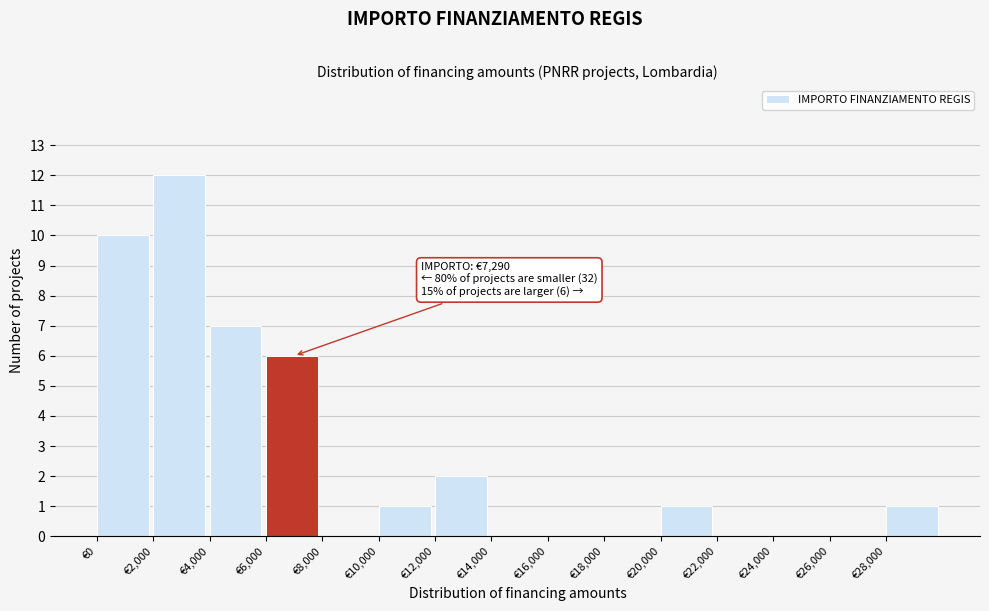

Which range on the x-axis has the tallest bar?

2000 to 4000